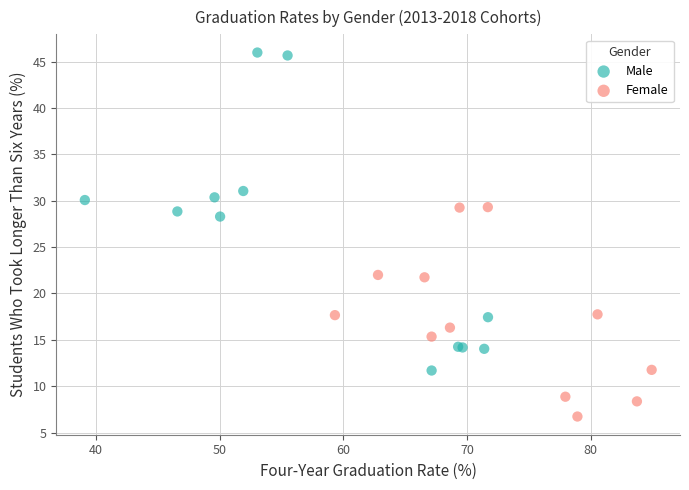

Which series contains the highest Y value?

Male